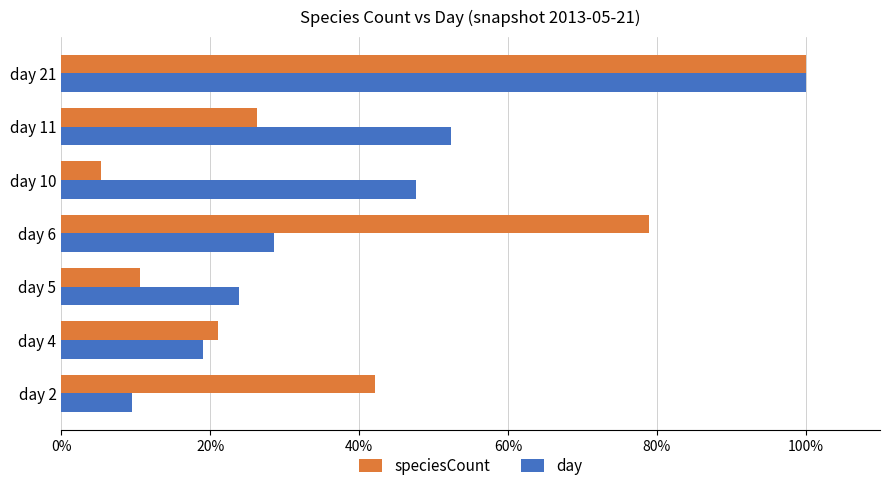

What is the average value of the speciesCount series?

40.6